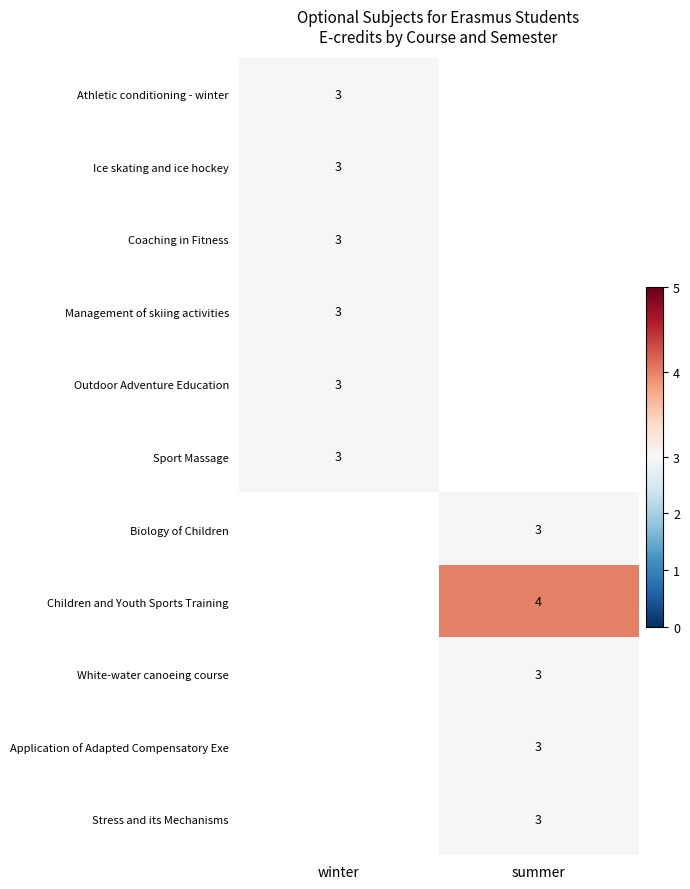

The Biology of Children series shows 2.1 at summer. True or false?

False